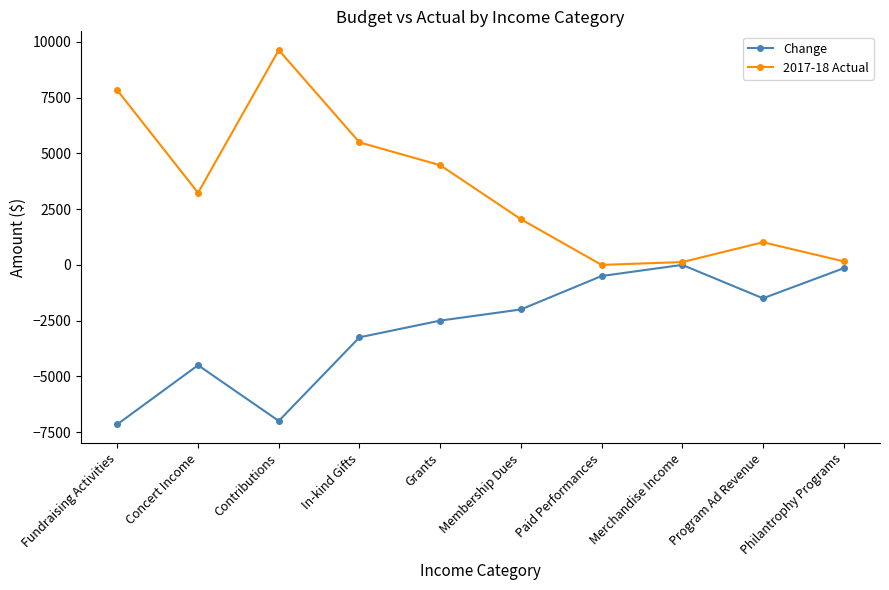

How many interior local peaks does the 2017-18 Actual series have?

2